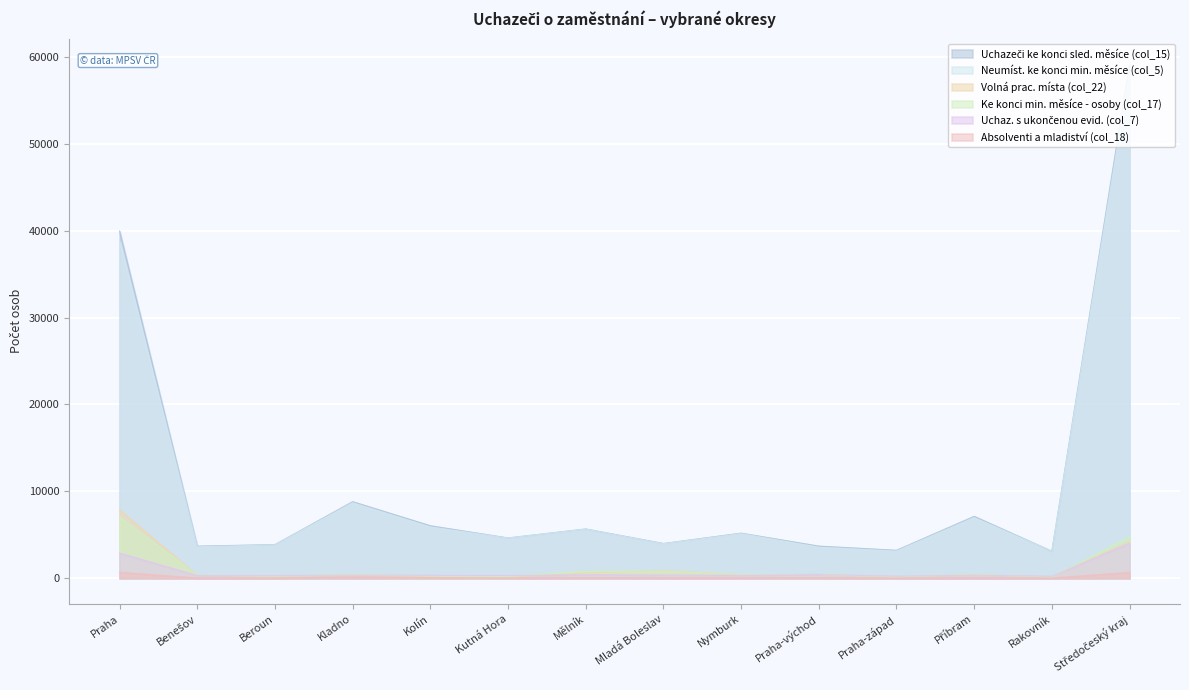

True or false: Volná prac. místa (col_22) and Absolventi a mladiství (col_18) cross at least once.

False